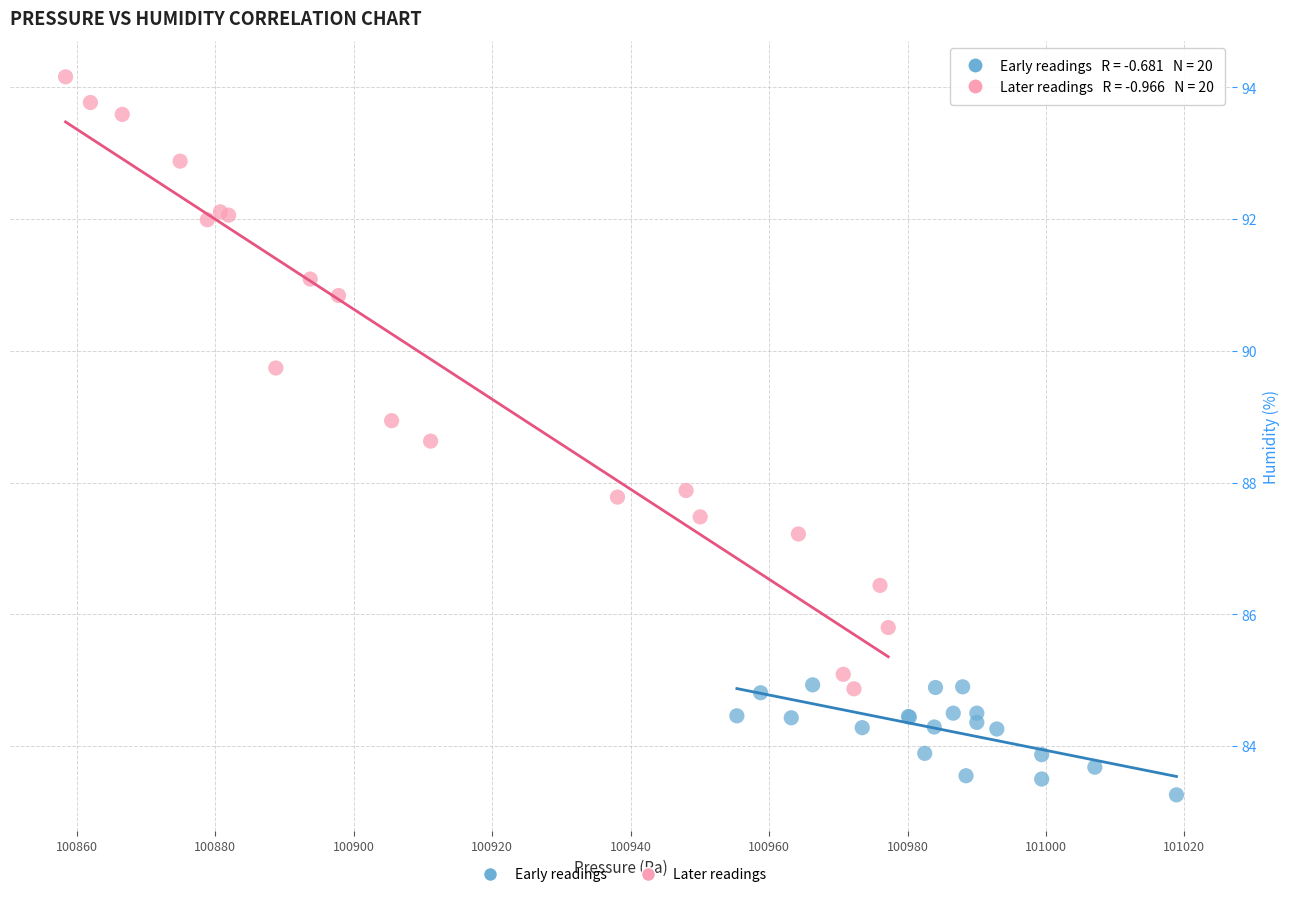

Which series contains the lowest Y value?

Early readings